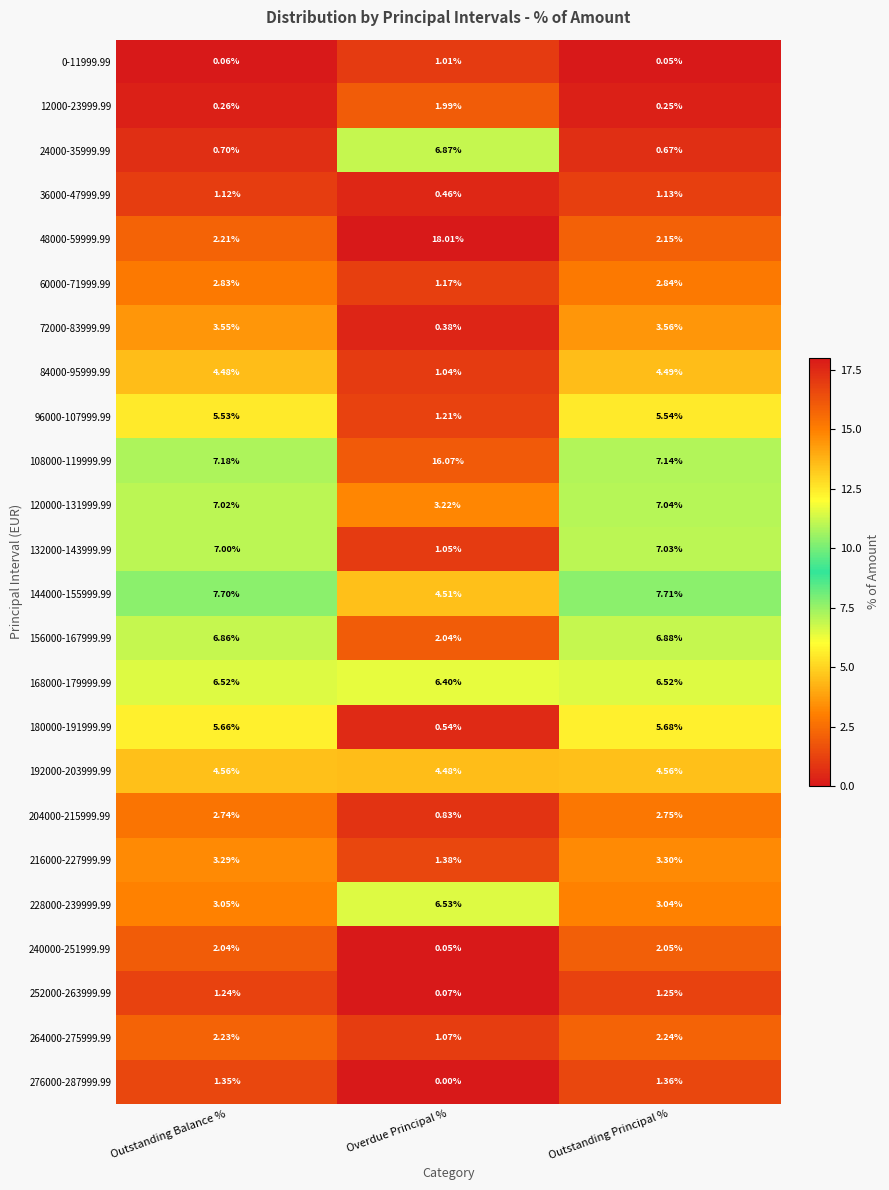

Between Overdue Principal % and Outstanding Principal %, which series saw the biggest shift?

48000-59999.99